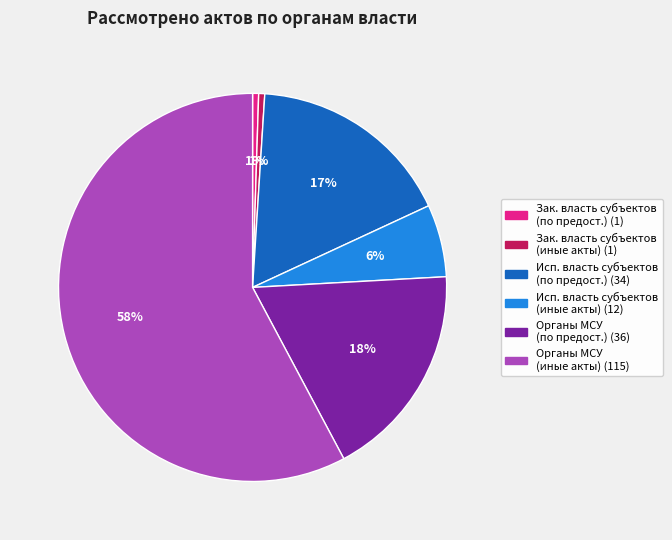

Is there any slice that represents more than half of the pie?

Yes